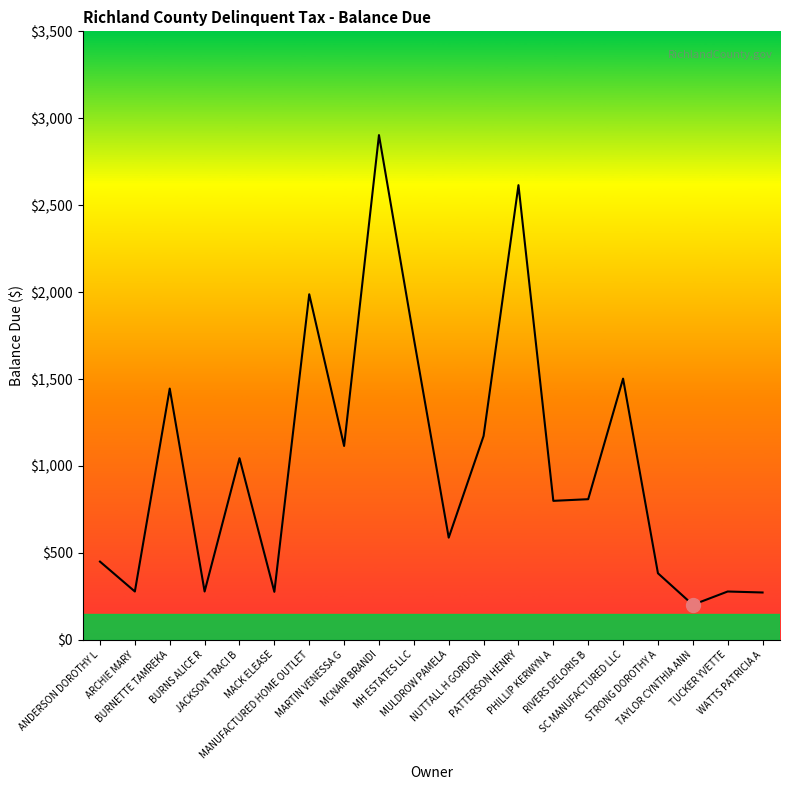

What is the minimum value shown in the chart?

201.3